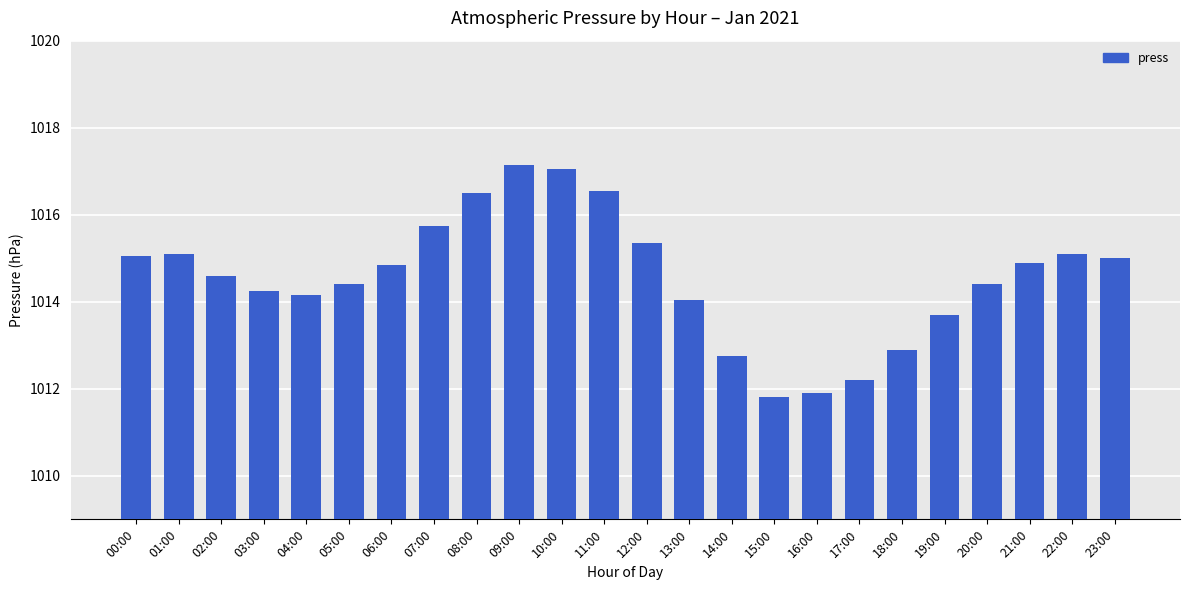

What is the average value?

1014.6